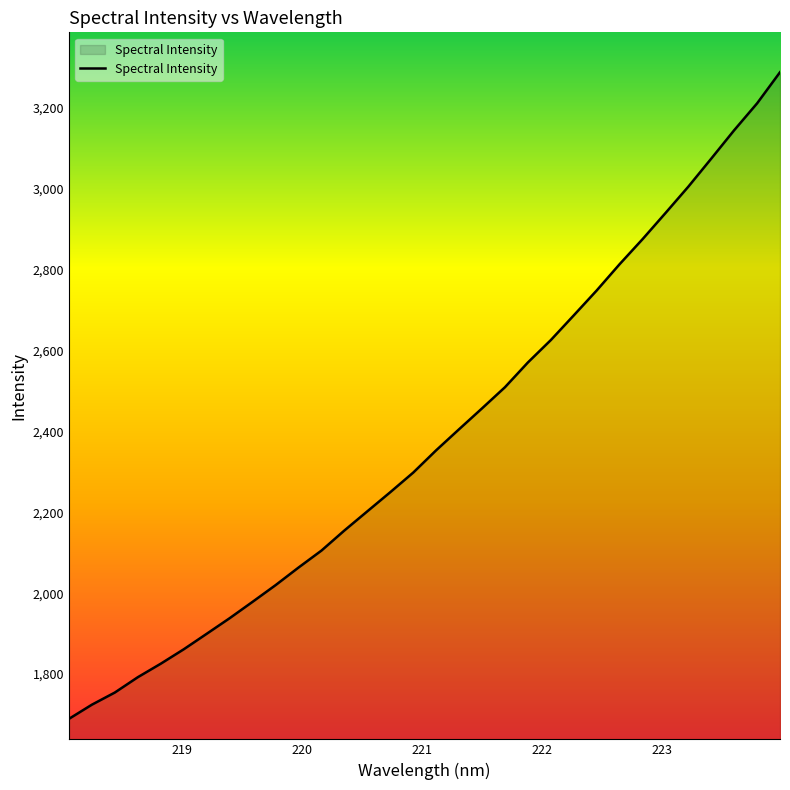

What is the maximum value shown in the chart?

3288.5